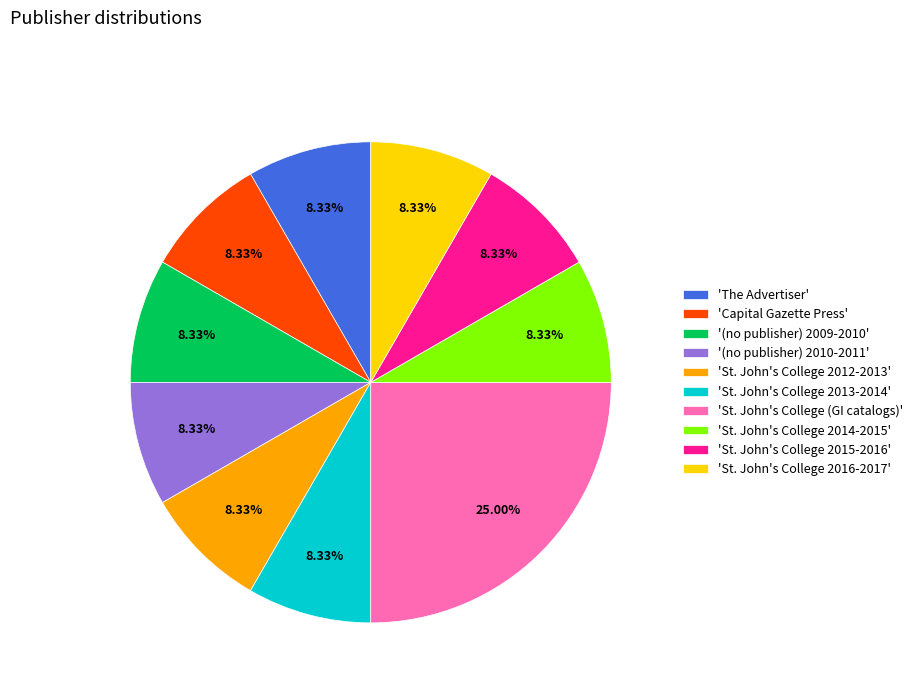

Is there any slice that represents more than half of the pie?

No